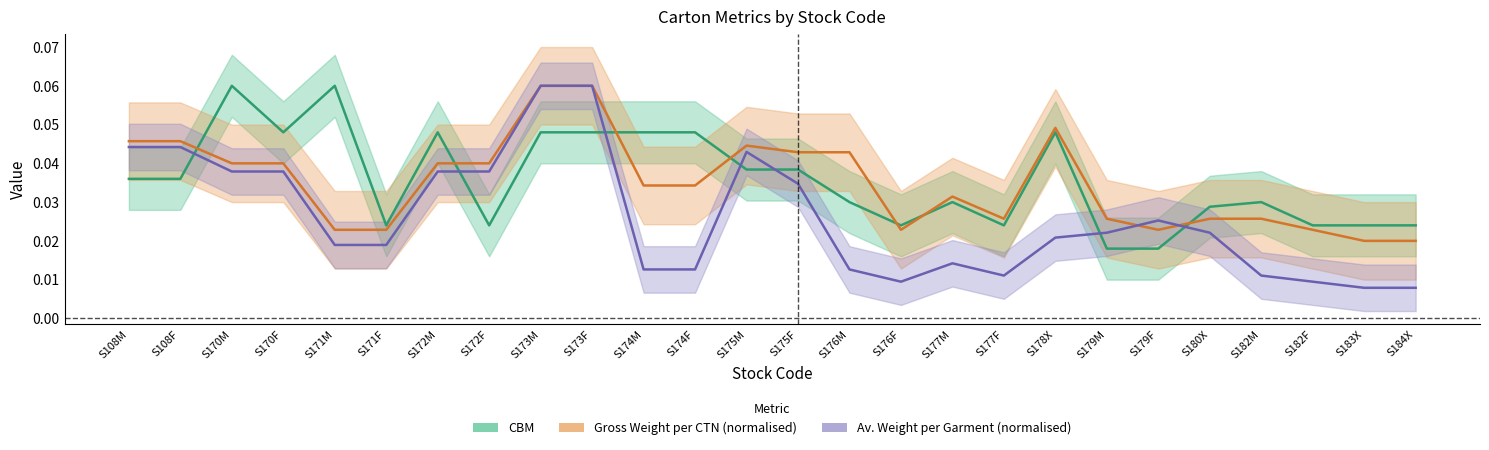

What are all the series names shown in the legend?

CBM, Gross Weight per CTN (normalised), Av. Weight per Garment (normalised)